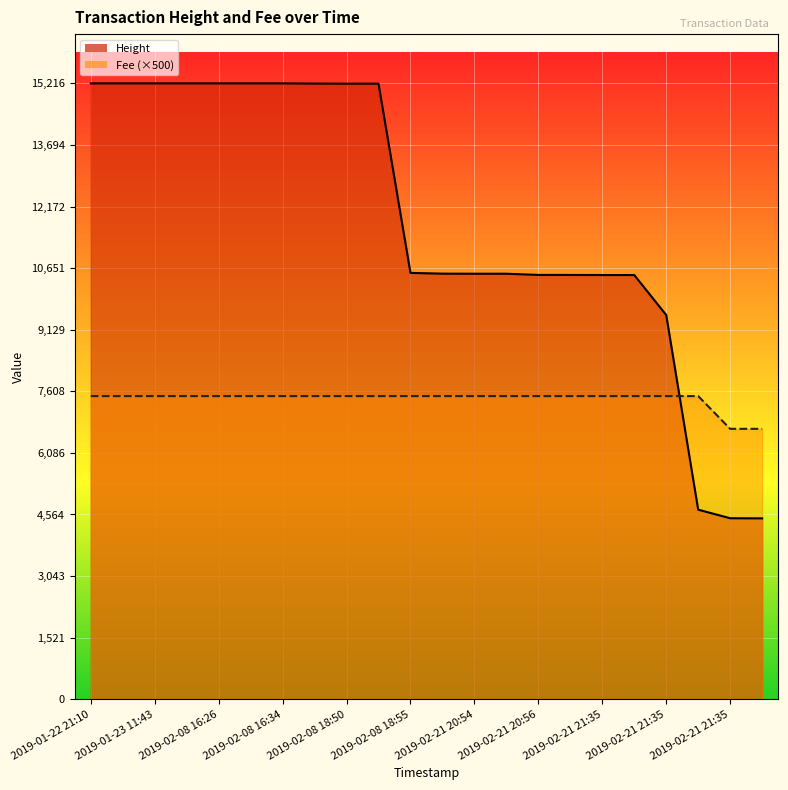

The value of Height at 2019-02-08 18:55 is 17704.0. True or false?

False